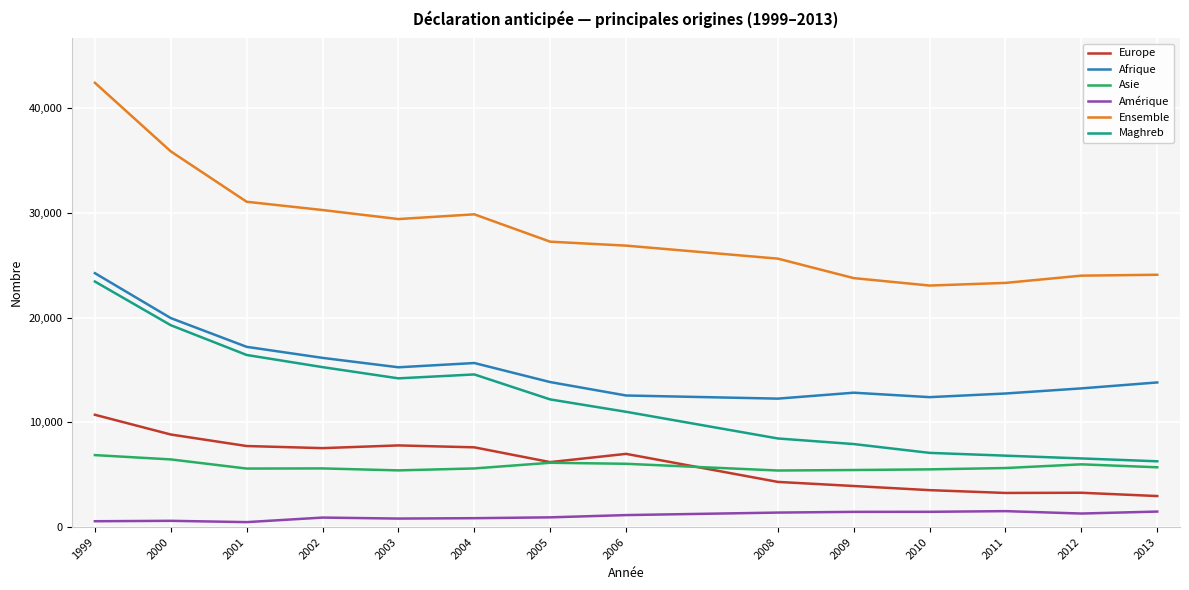

Which series has the largest range (max minus min)?

Ensemble